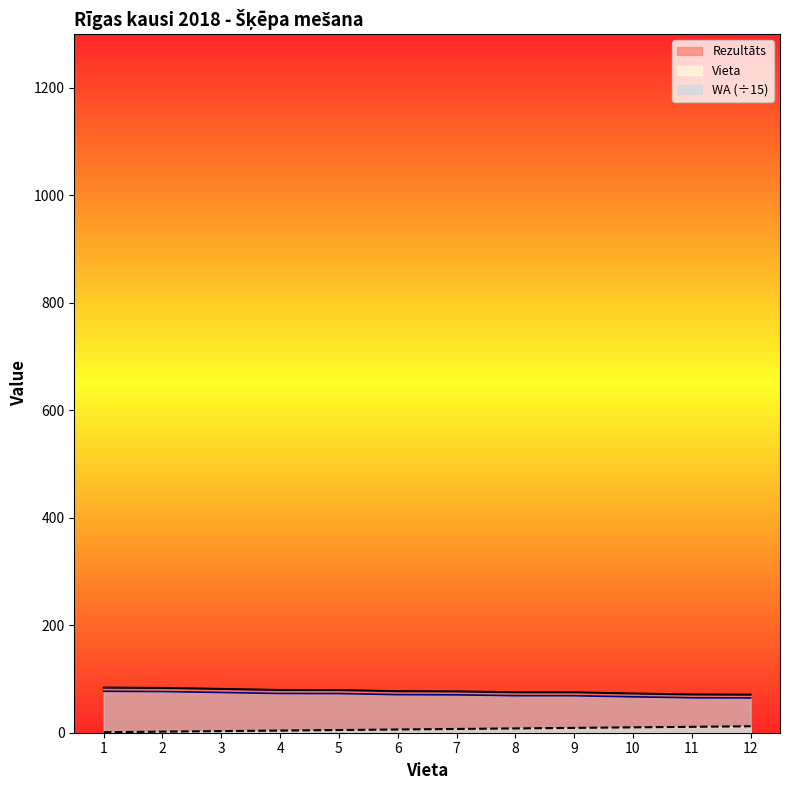

Does the chart display data point markers on the line(s)?

No